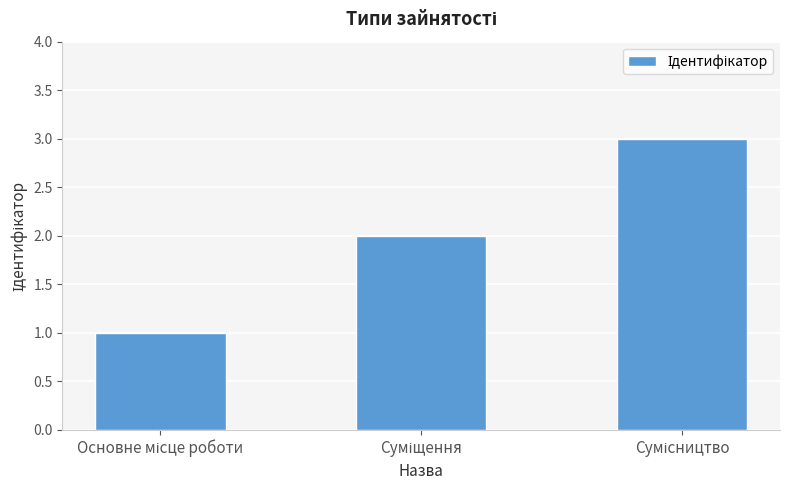

What is the difference between the second highest and minimum values?

1